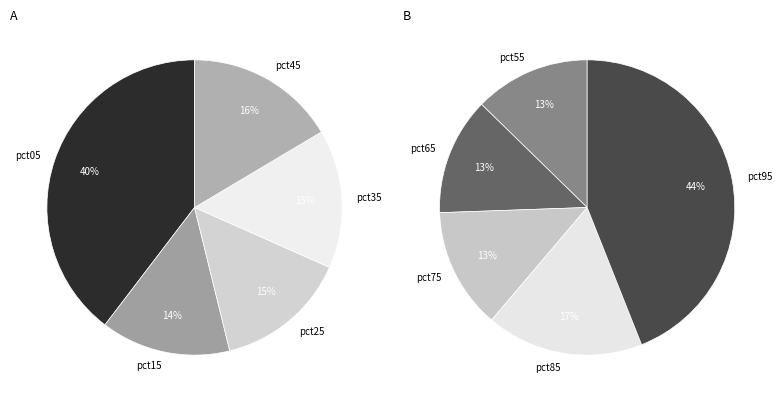

How many segments does this pie chart have?

10